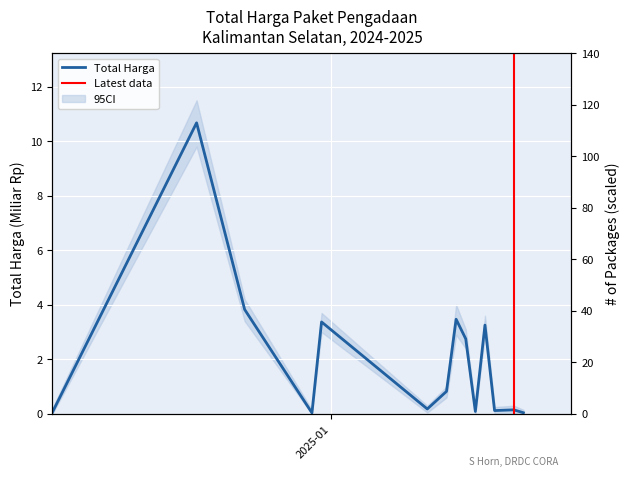

True or false: the data shows 0.1 at 2024-12-03.

False